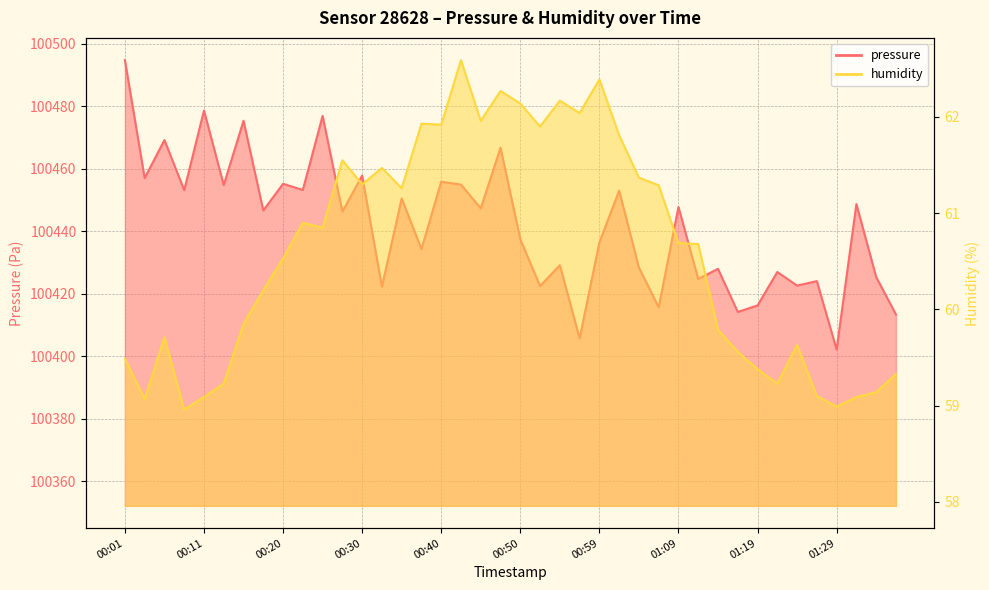

True or false: humidity and pressure intersect in this chart.

False